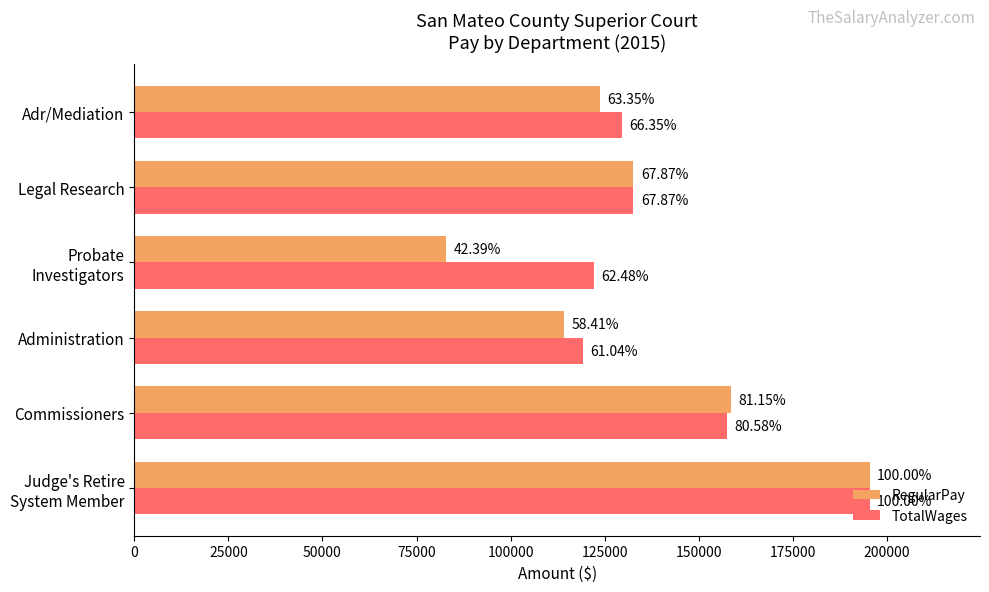

Which series has the widest spread of values?

RegularPay